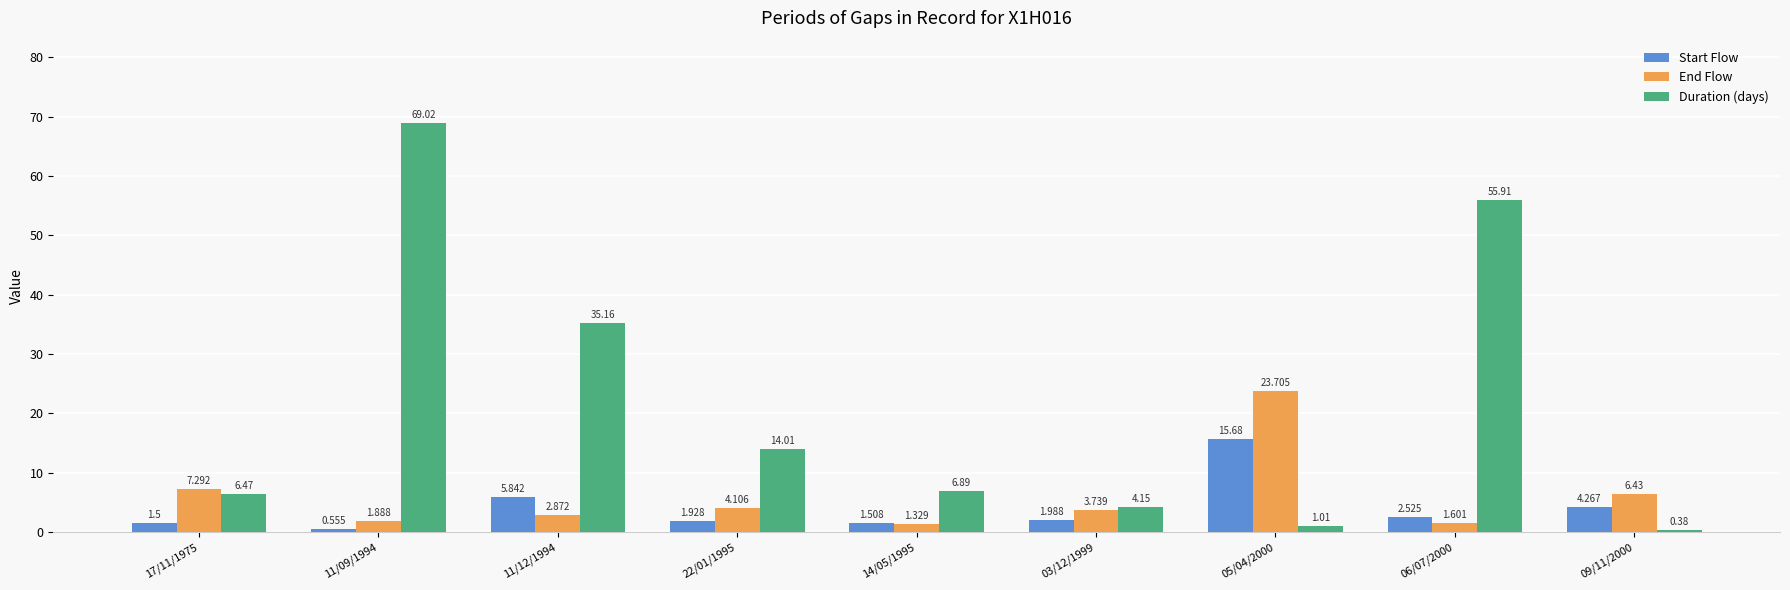

Are the bars grouped side by side (vs. stacked)?

Yes